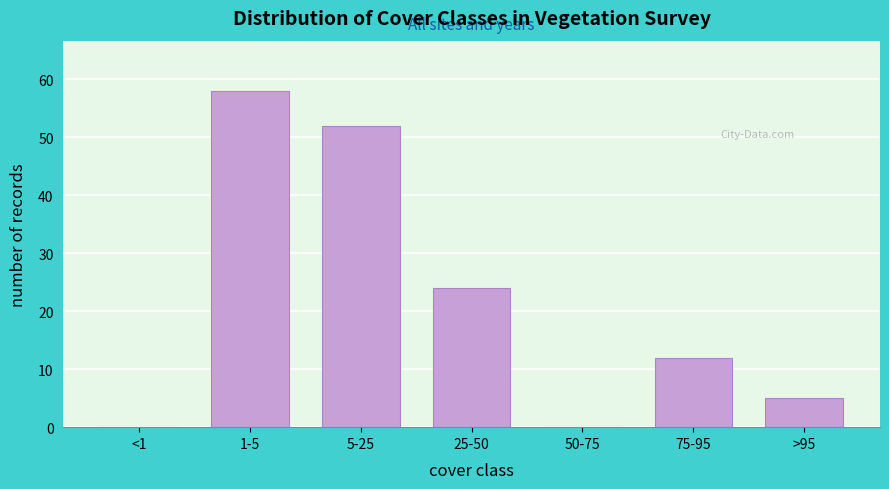

Reading left to right, what are all the values shown in this chart?

<1=0	1-5=58	5-25=52	25-50=24	50-75=0	75-95=12	>95=5